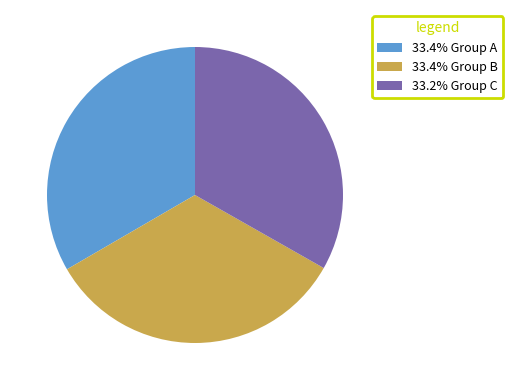

Approximately how many times larger is the value at 33.4% Group A compared to 33.2% Group C?

1.0